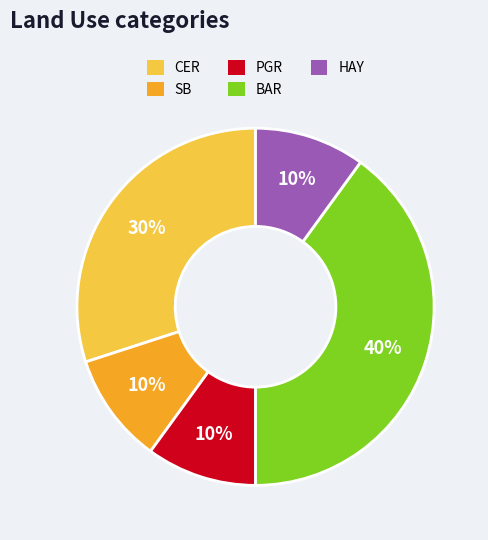

Which category has the biggest portion of the pie?

BAR